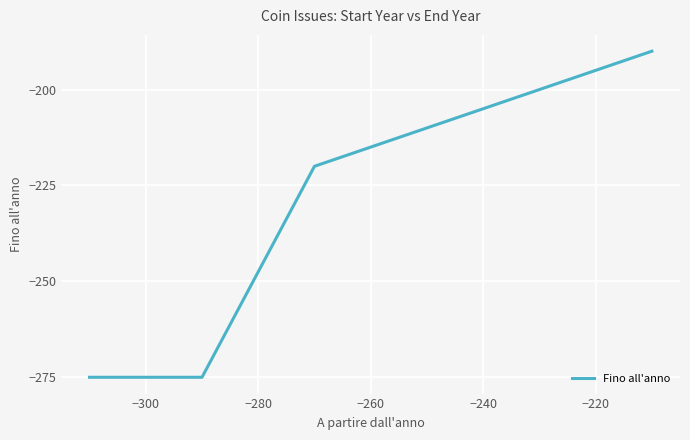

How many lines are shown in the chart?

1